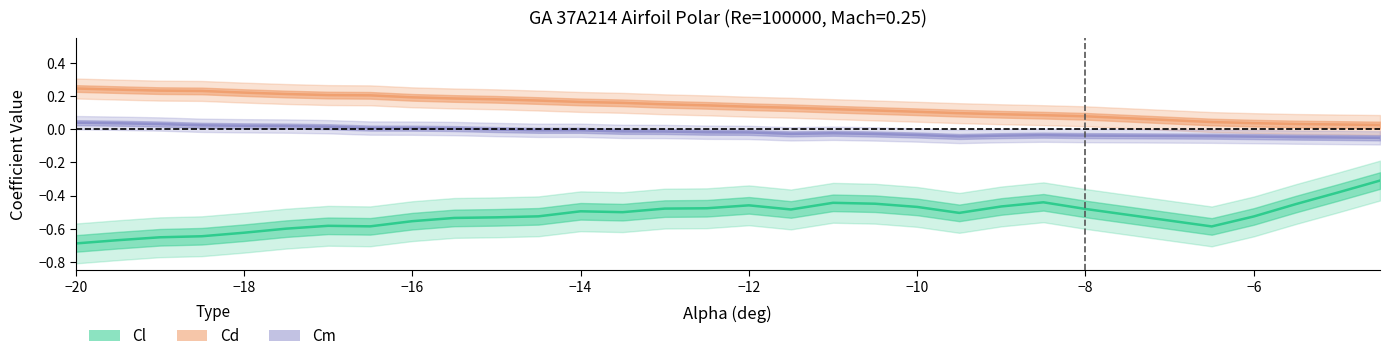

Rank the series by their average value, from highest to lowest.

Cd, Cm, Cl